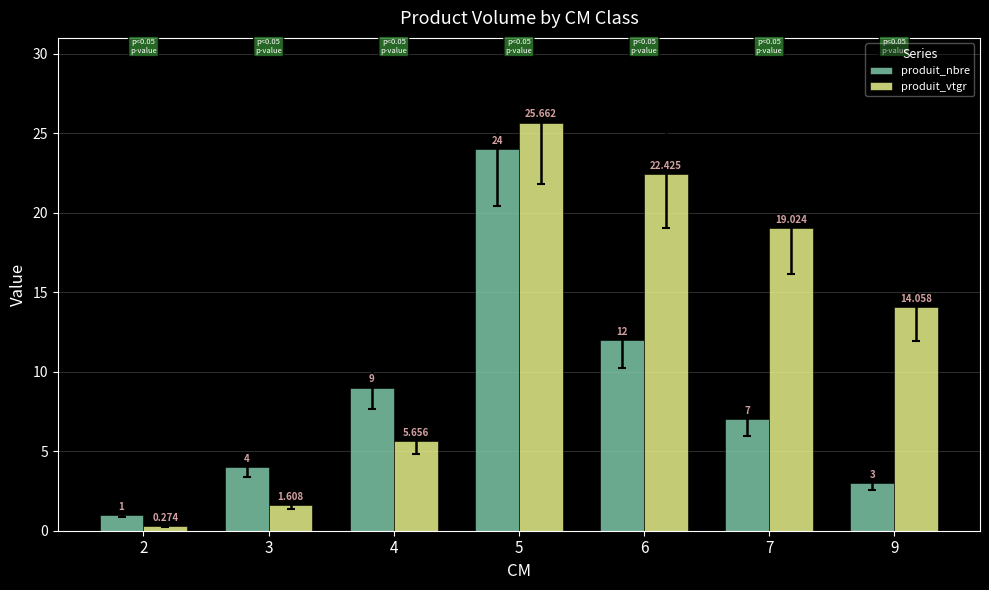

What is the approximate value of produit_vtgr at 7?

19.0